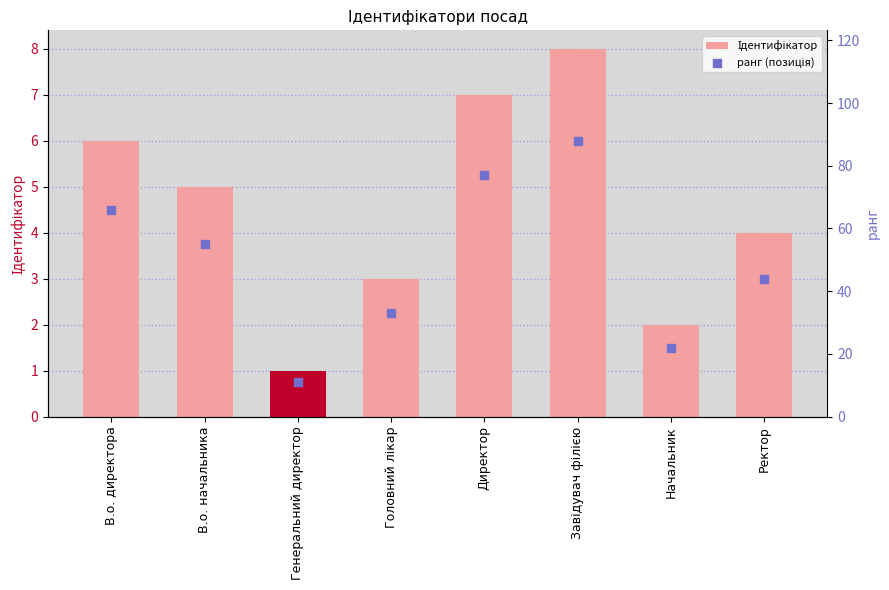

Is the value of ранг (позиція) at Генеральний директор greater than the value of Ідентифікатор at В.о. директора?

Yes